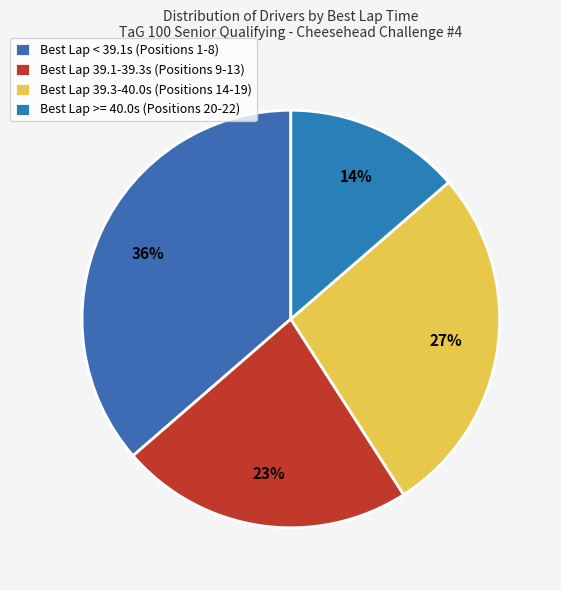

How many segments does this pie chart have?

4